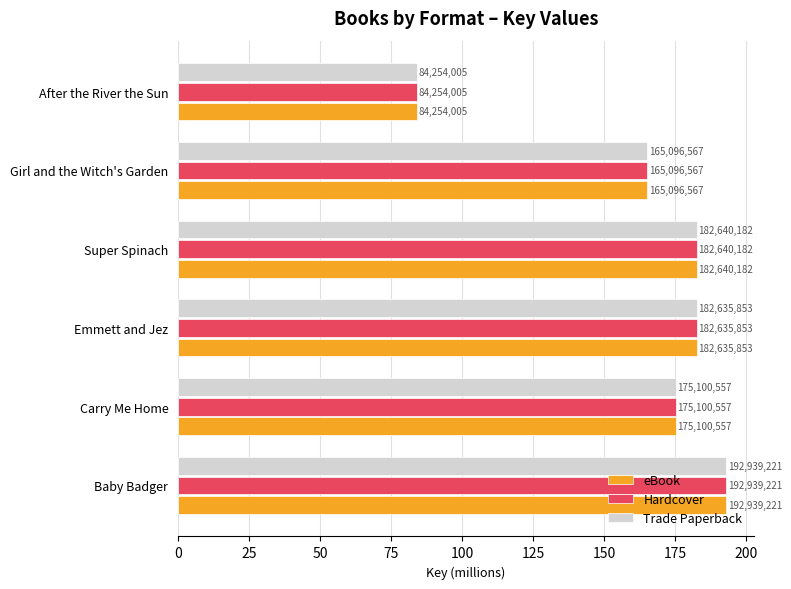

What are all the series names shown in the legend?

eBook, Hardcover, Trade Paperback